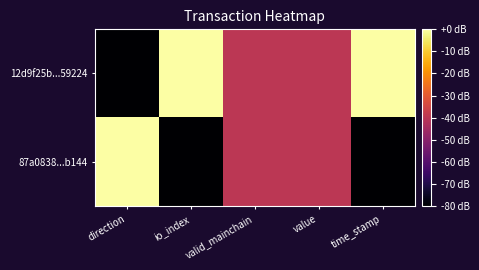

How many series are shown in this chart?

2